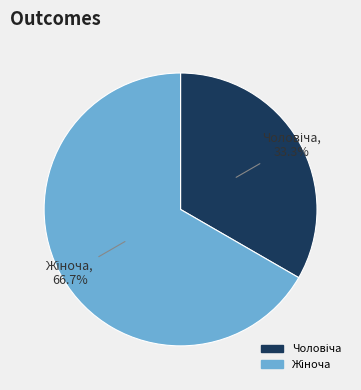

Is there a majority slice in this chart?

Yes